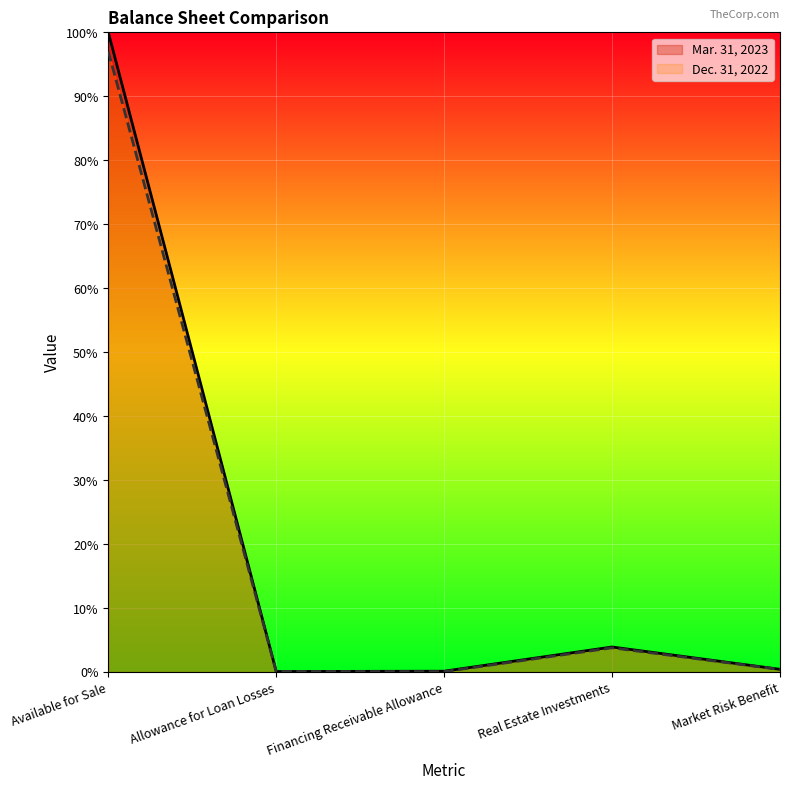

After their last crossing, which series has the higher values: Mar. 31, 2023 or Dec. 31, 2022?

Mar. 31, 2023